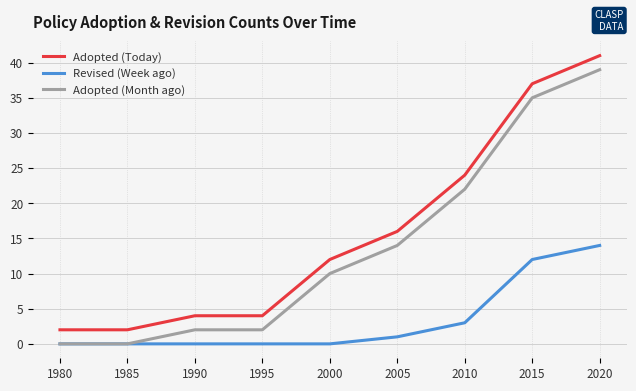

True or false: Adopted (Today) and Adopted (Month ago) intersect in this chart.

False